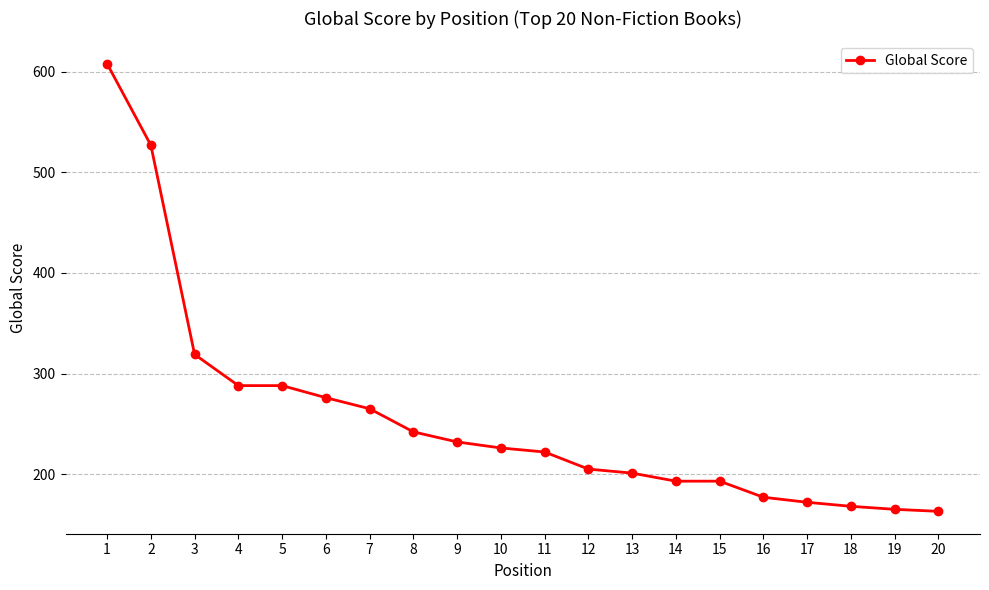

Where is the data nearest to the value 385?

3